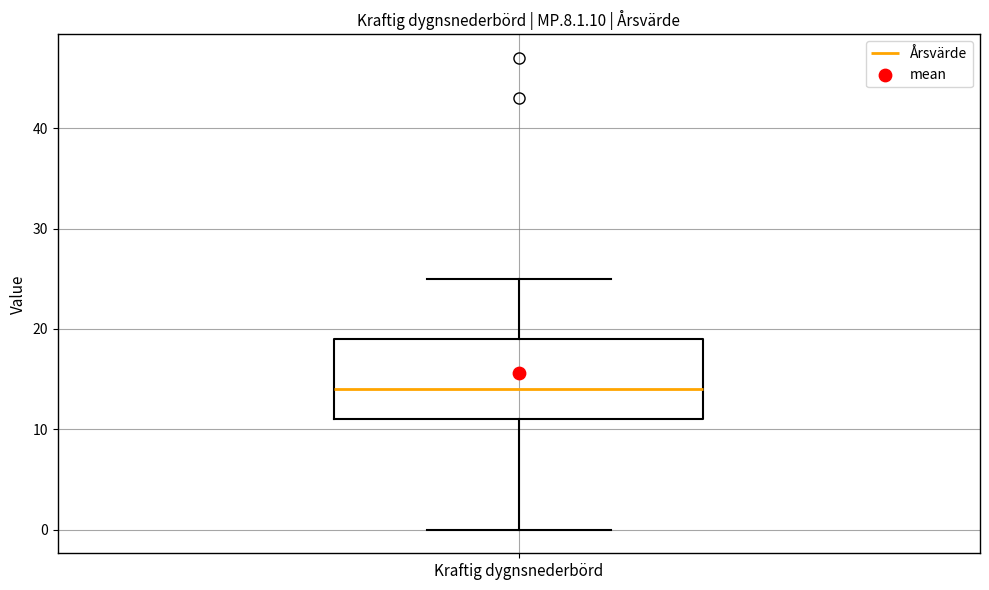

Where is the lower edge of the box for Kraftig dygnsnederbörd on the y-axis? The values are not printed on the chart, so give them approximately, as read against the axis.

11